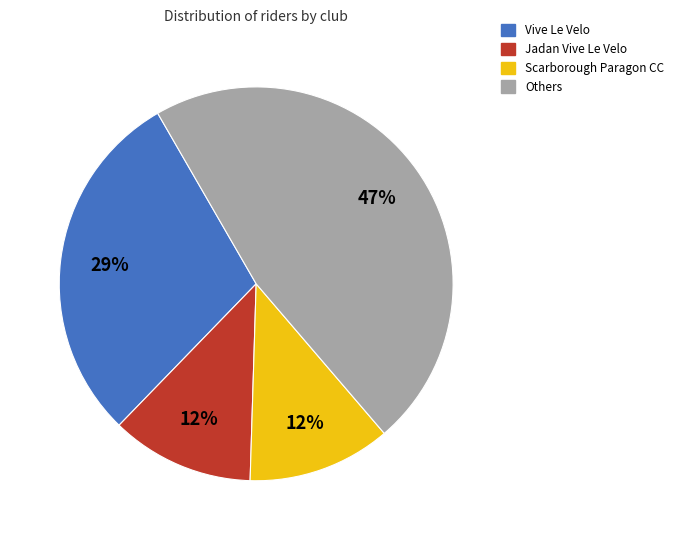

Do Scarborough Paragon CC and Others together represent more than half of the pie?

Yes